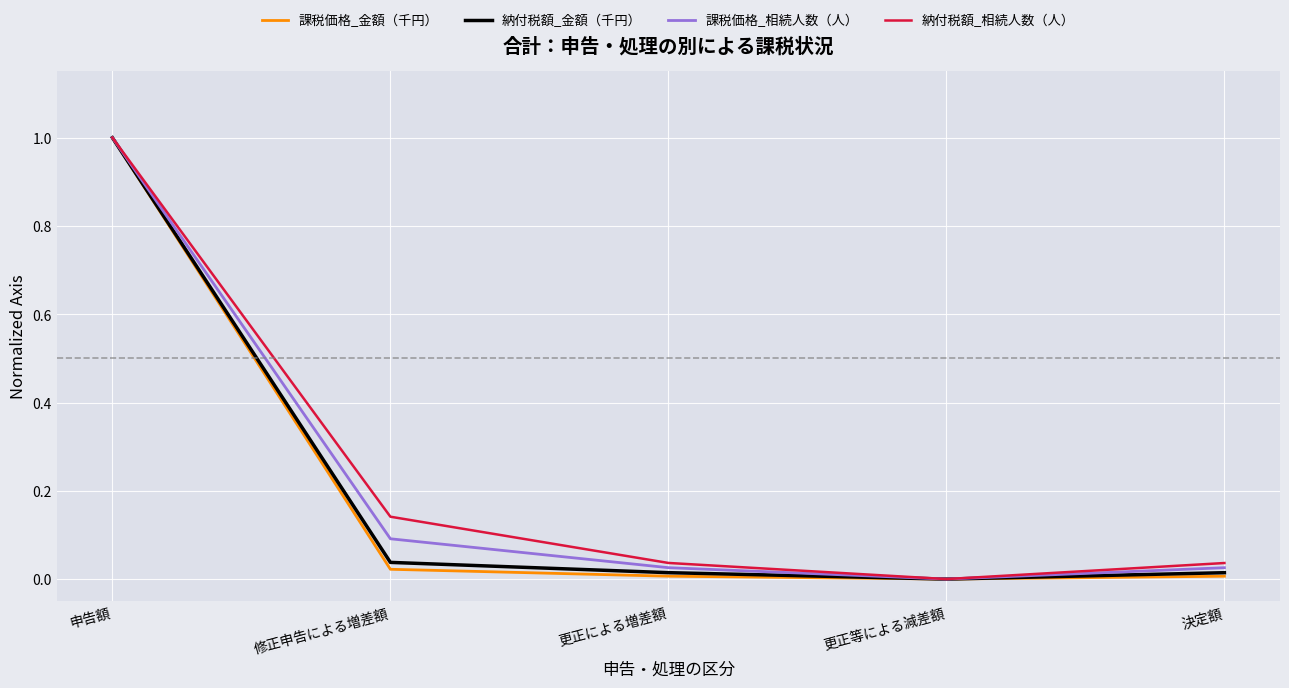

Is it true that 納付税額_相続人数（人） equals 1.0 at 申告額?

True